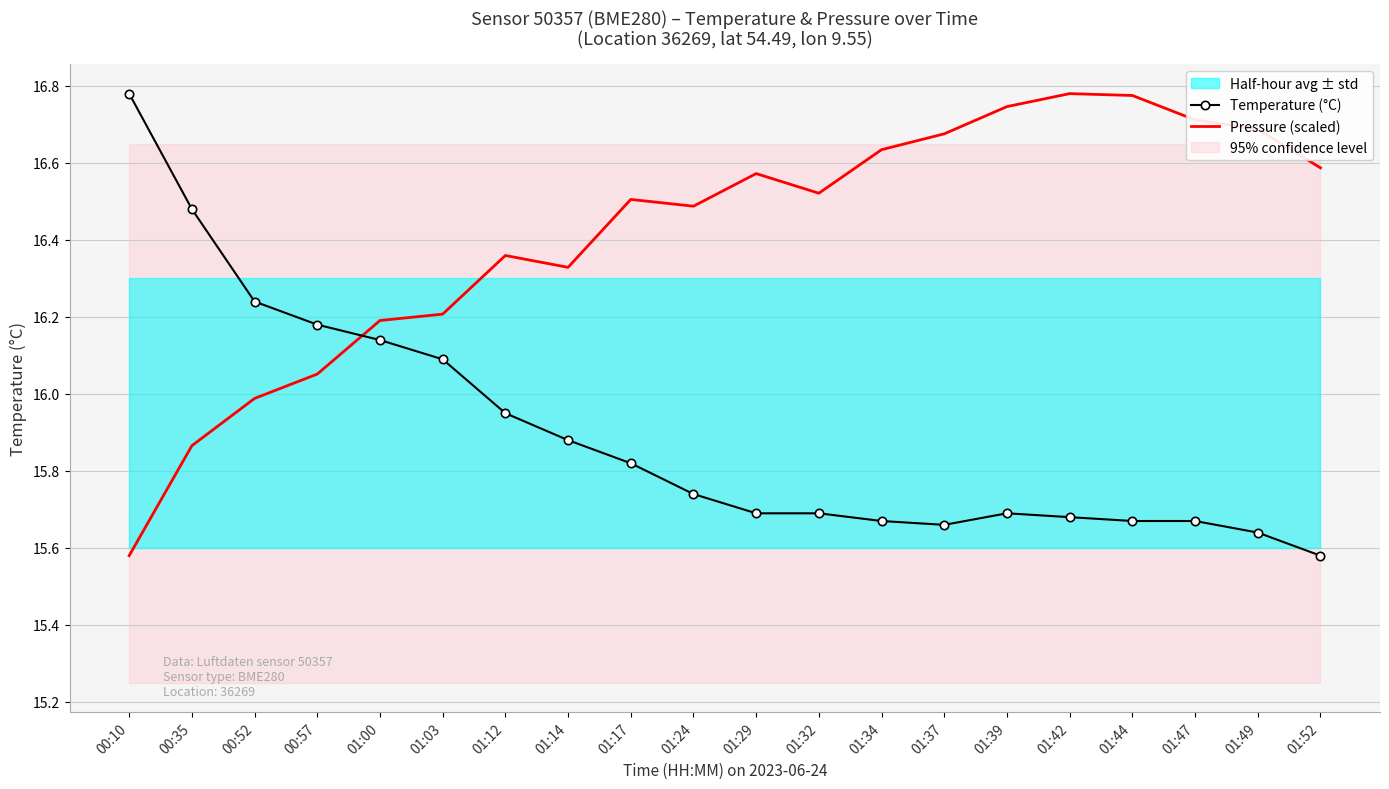

The value of Temperature (°C) at 01:00 is 16.1. True or false?

True